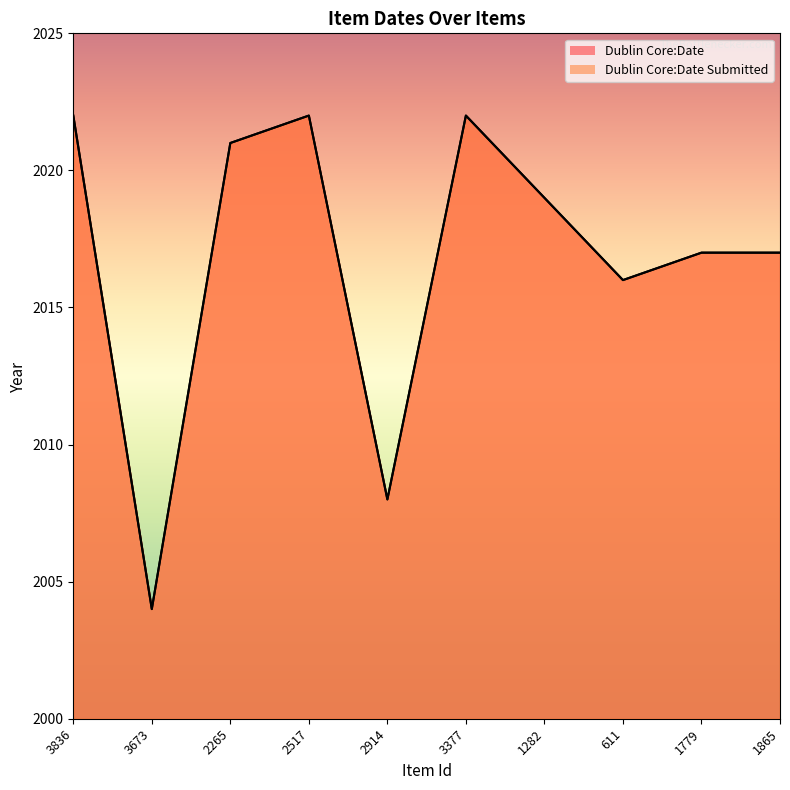

How many data points in Dublin Core:Date are less than 2019?

5